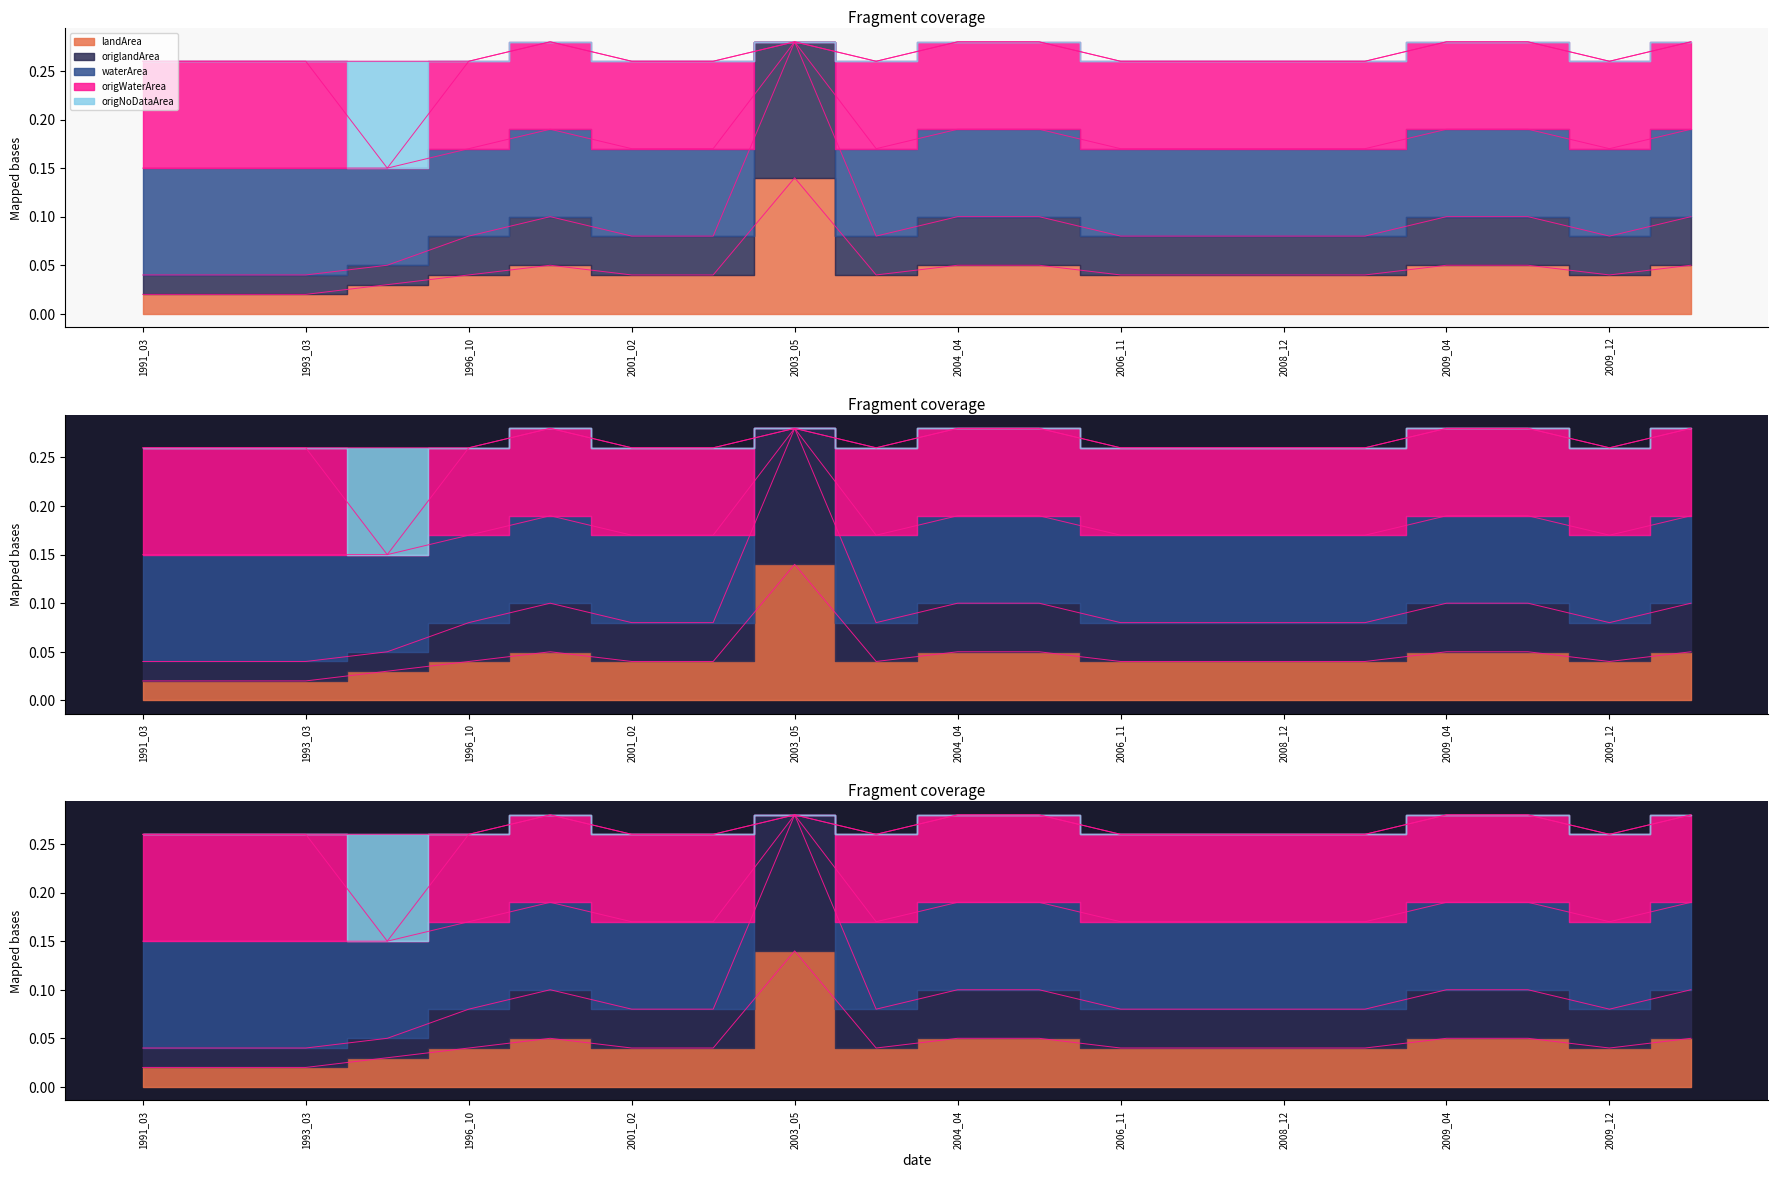

True or false: landArea has more than 2 interior local peaks.

False